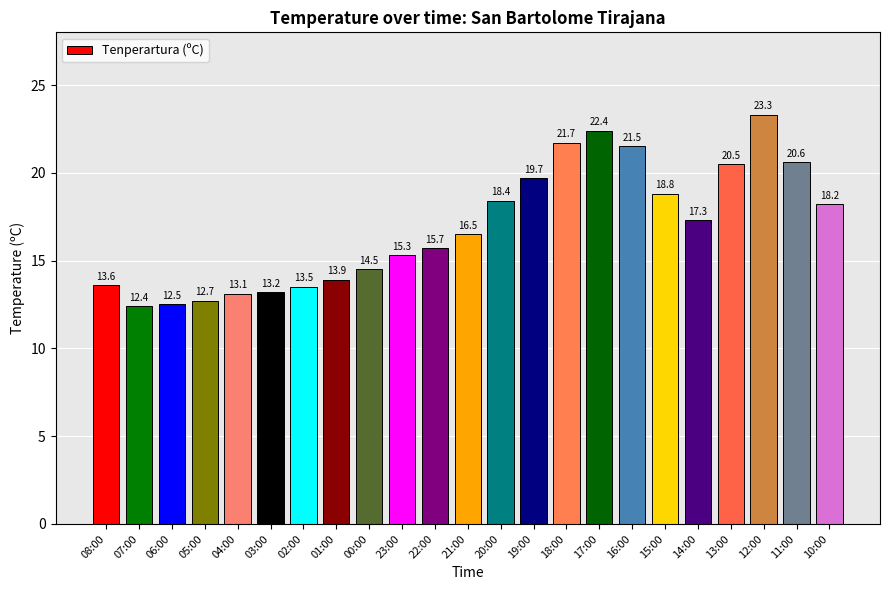

What is the difference between the values at 17:00 and 12:00?

0.9